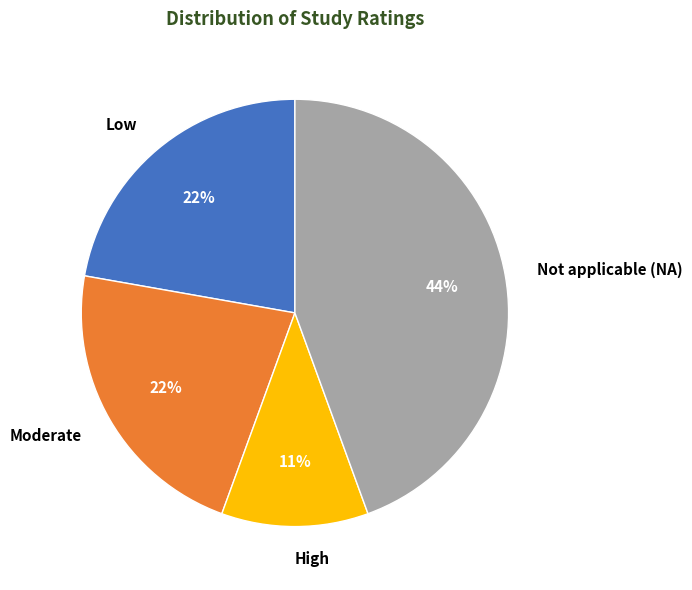

To the nearest percent, what portion does Low represent?

22%